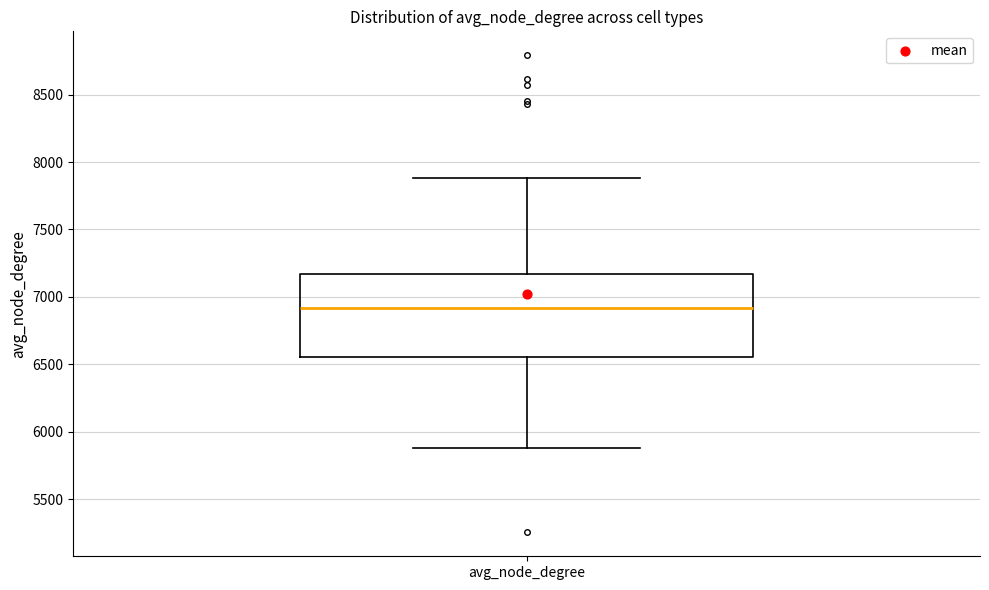

Transcribe this box plot: give where the median line is, the range the box spans, and where the two whiskers end, as read against the y-axis. The values are not printed on the chart, so give them approximately, as read against the axis.

median 6900, box 6550 to 7150, whiskers 5900 to 7900